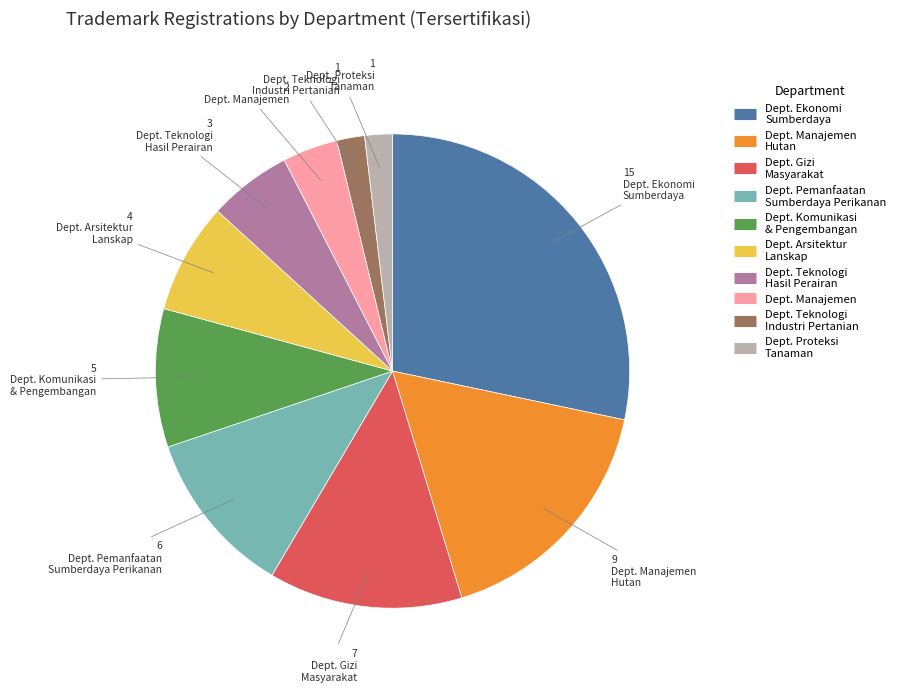

Does any single category account for the majority?

No